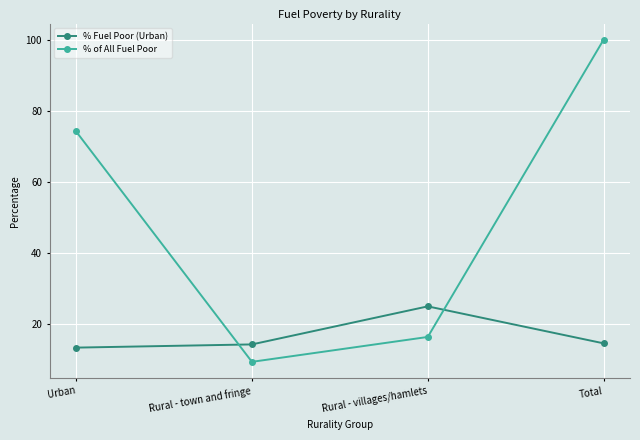

What value does the % of All Fuel Poor series have at Rural - villages/hamlets?

16.4